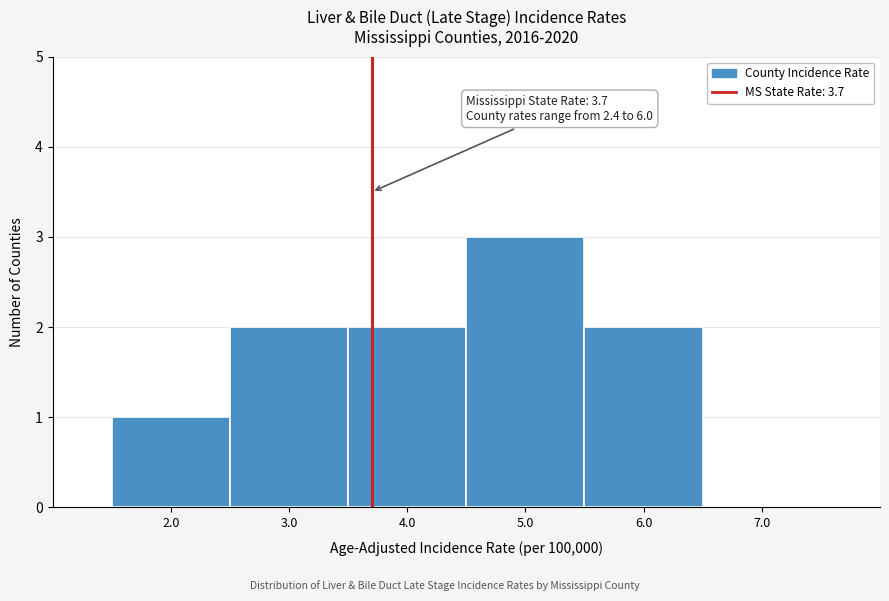

Which range on the x-axis has the tallest bar?

4.5 to 5.5